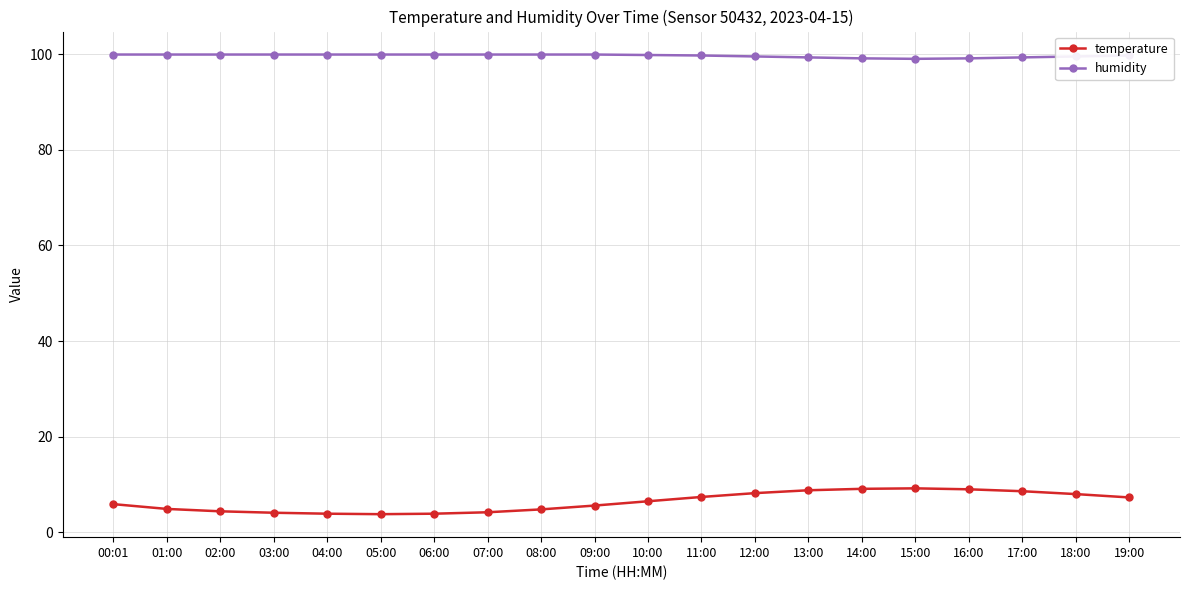

Which series has the largest total across all categories?

humidity